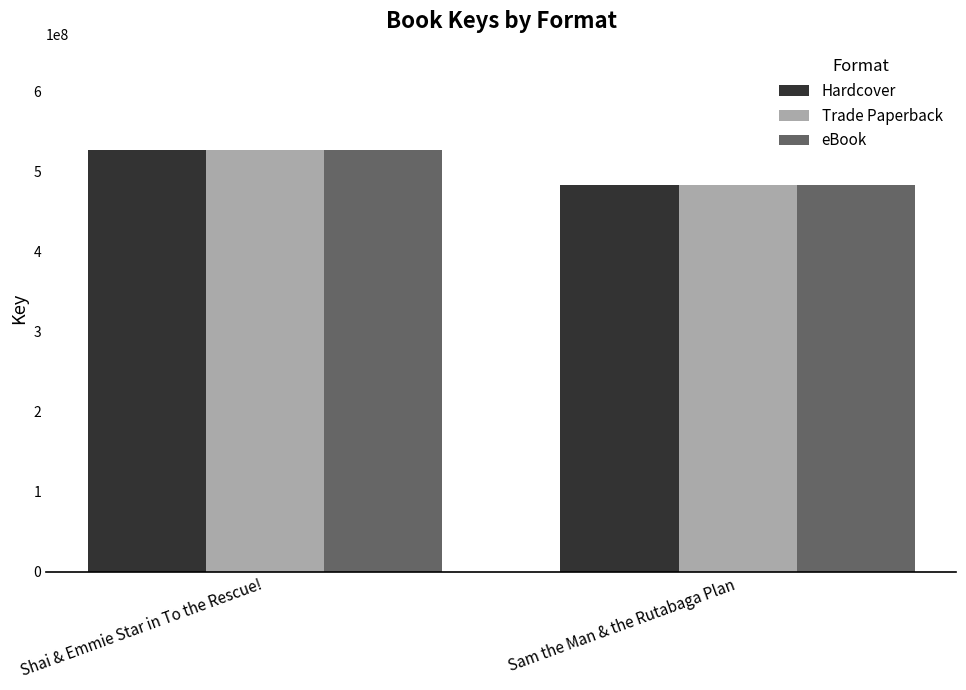

Rank the categories by Trade Paperback value from highest to lowest.

Shai & Emmie Star in To the Rescue!, Sam the Man & the Rutabaga Plan